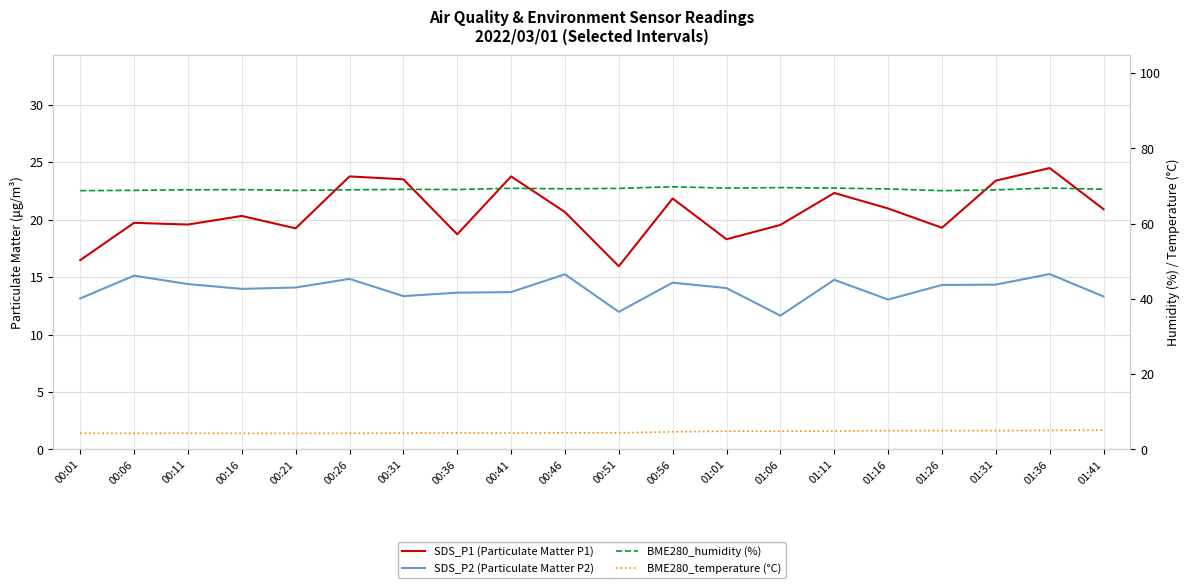

What is the sum of the SDS_P1 (Particulate Matter P1) values at 00:36 and 00:51?

34.7